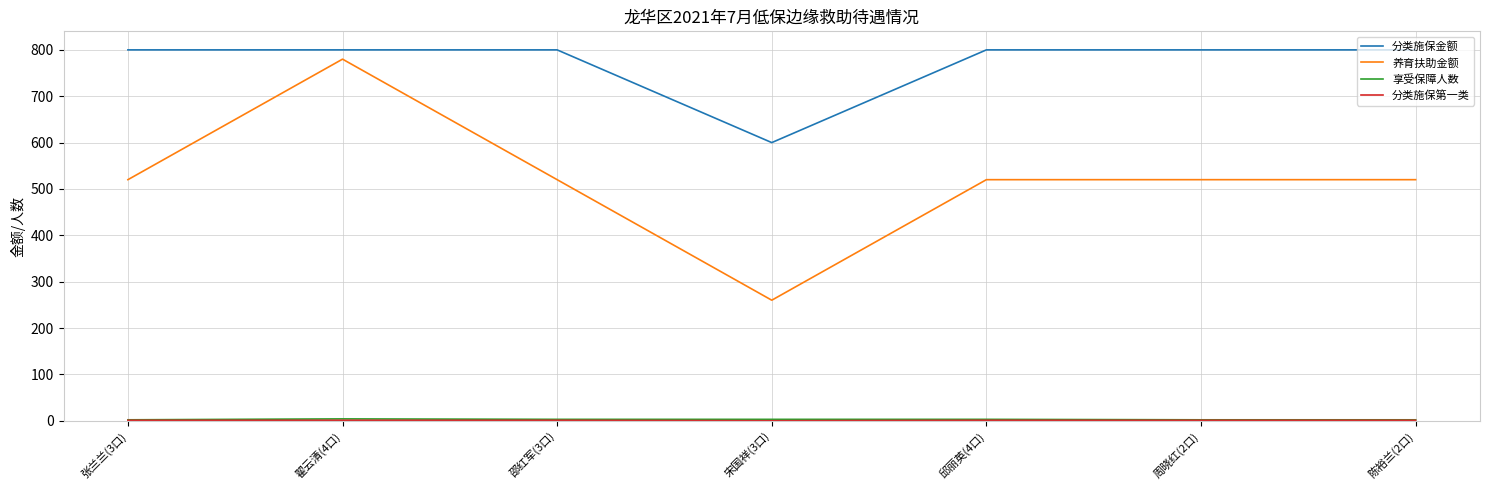

Which series has the largest range (max minus min)?

养育扶助金额